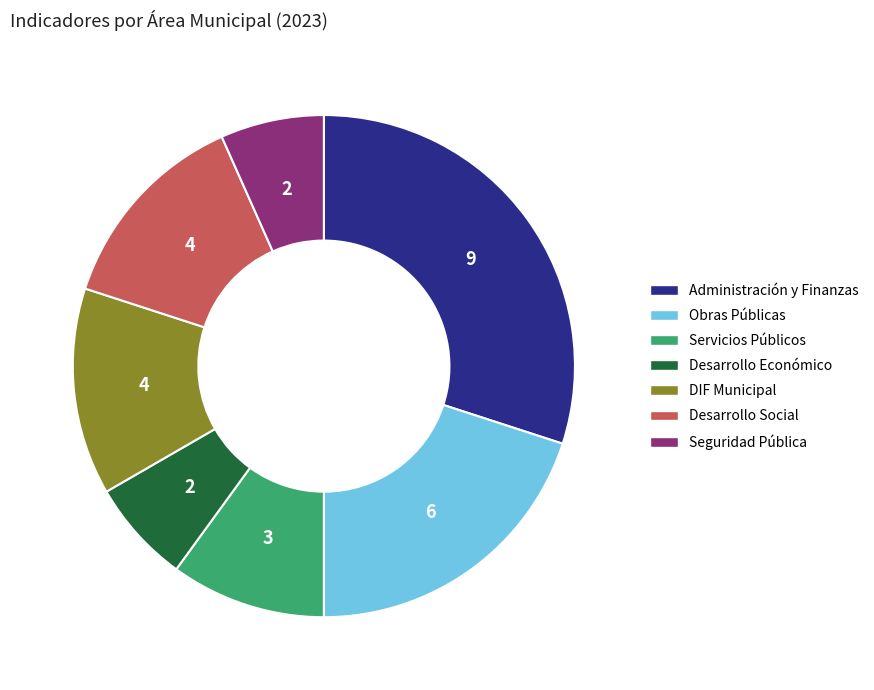

Does Servicios Públicos represent more than half of the total?

No